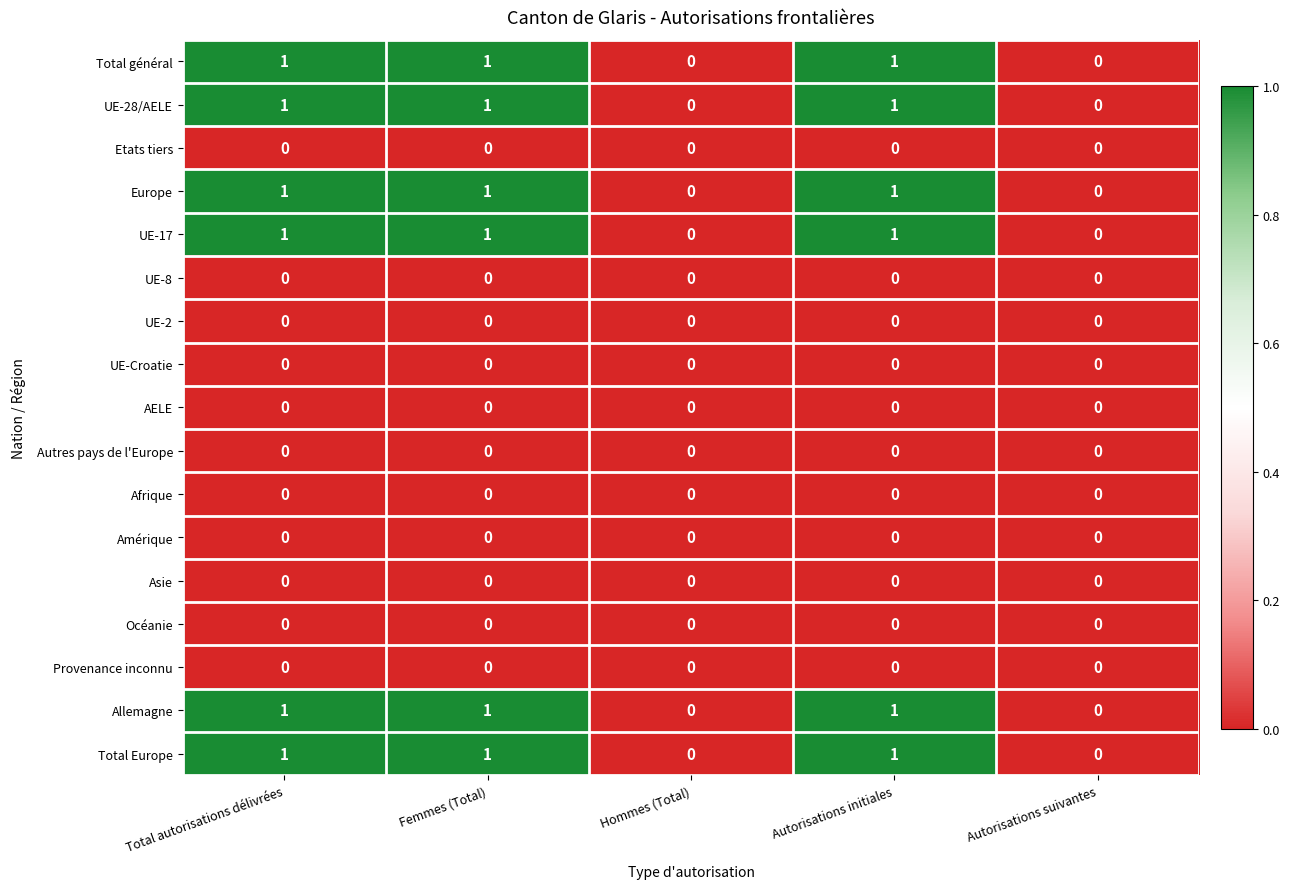

Is it true that UE-28/AELE equals 1 at Autorisations initiales?

True